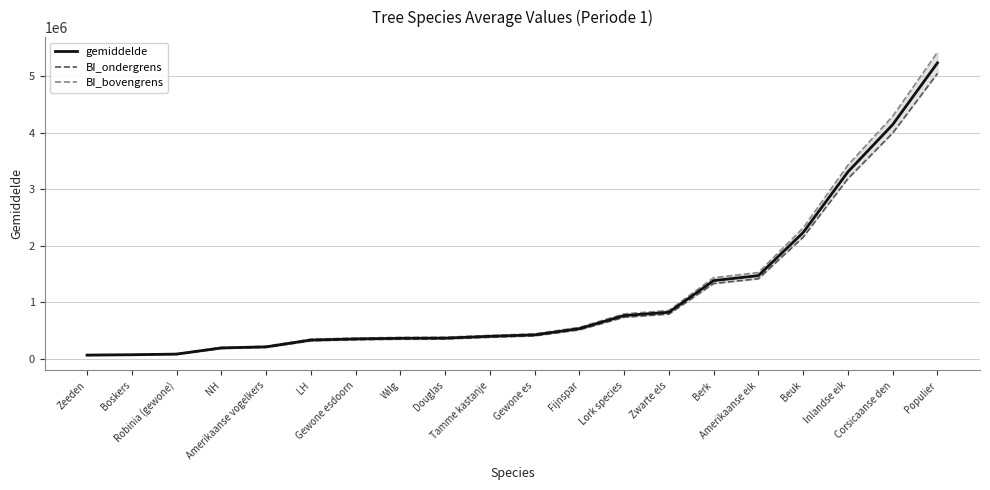

Is this an area chart (filled region under the line)?

No